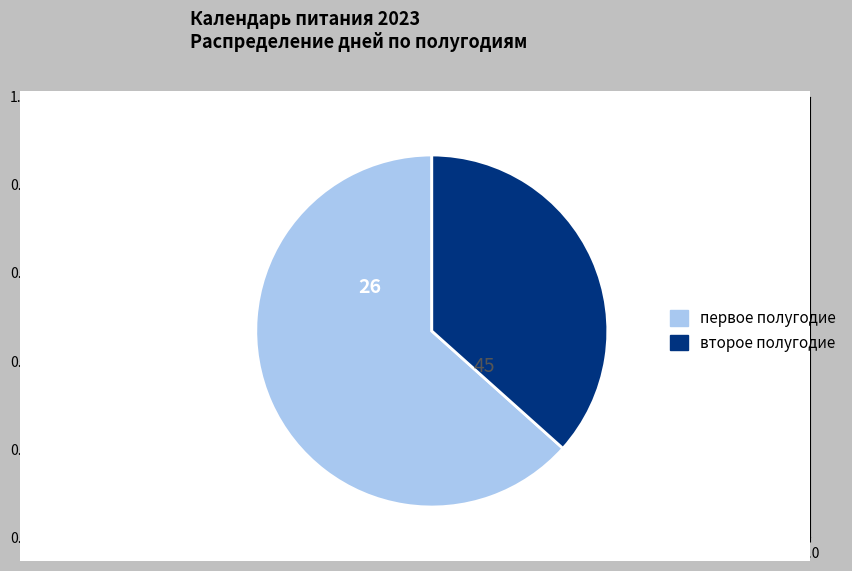

Count the number of slices in the pie.

2